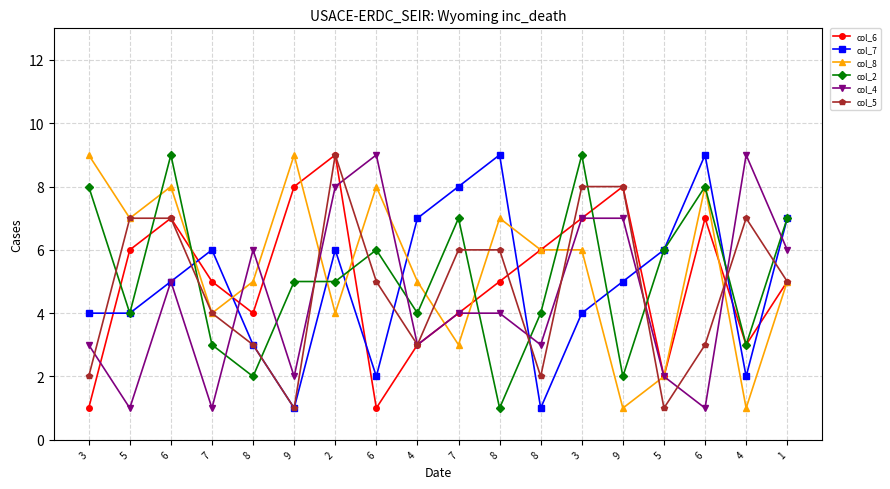

At how many categories does at least one series exceed 5?

18